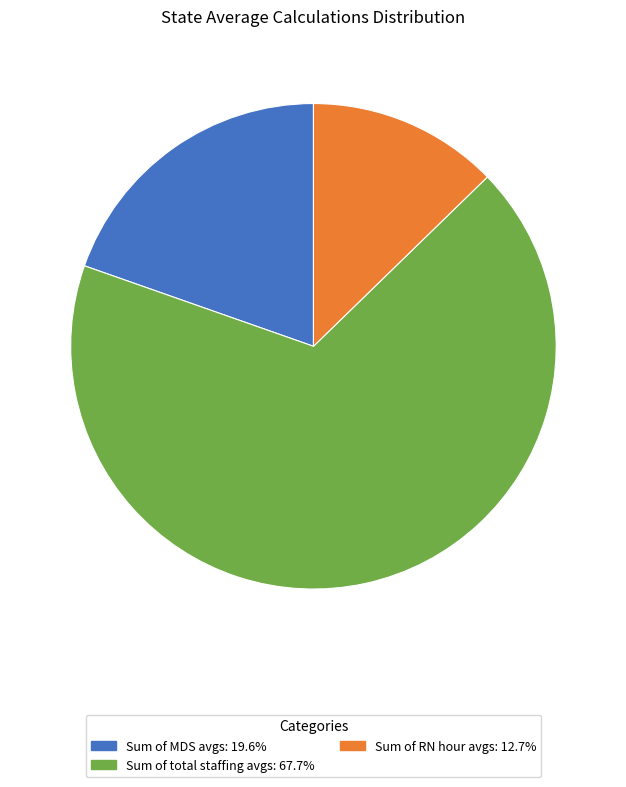

Which category has the smallest portion of the pie?

Sum of RN hour avgs